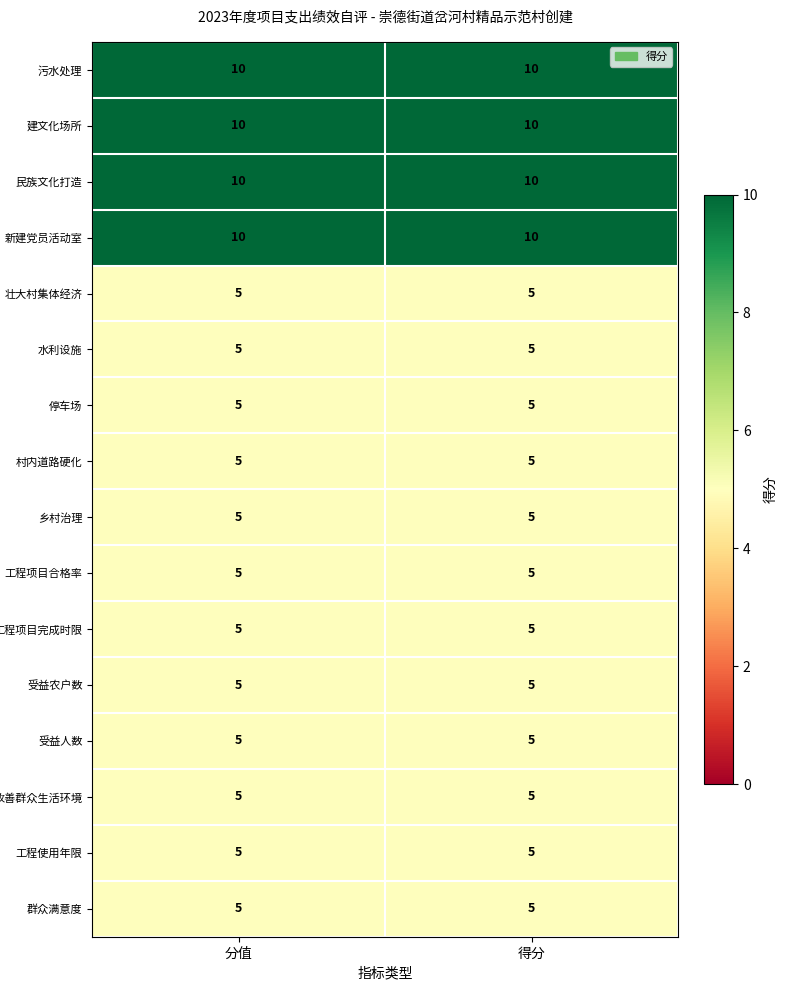

What is the sum of all 群众满意度 values?

10